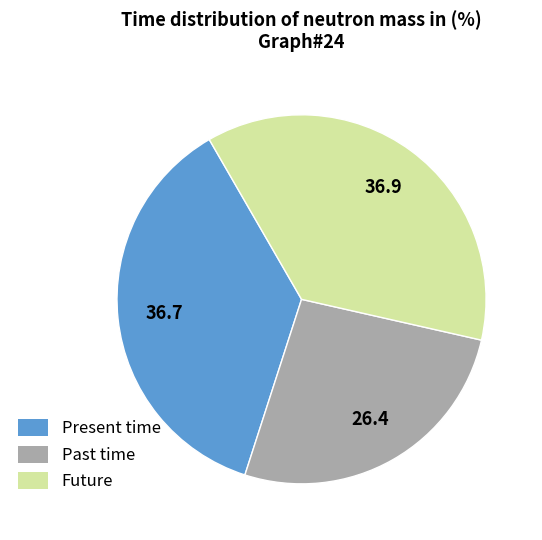

Combined, do Past time and Future account for over 50%?

Yes